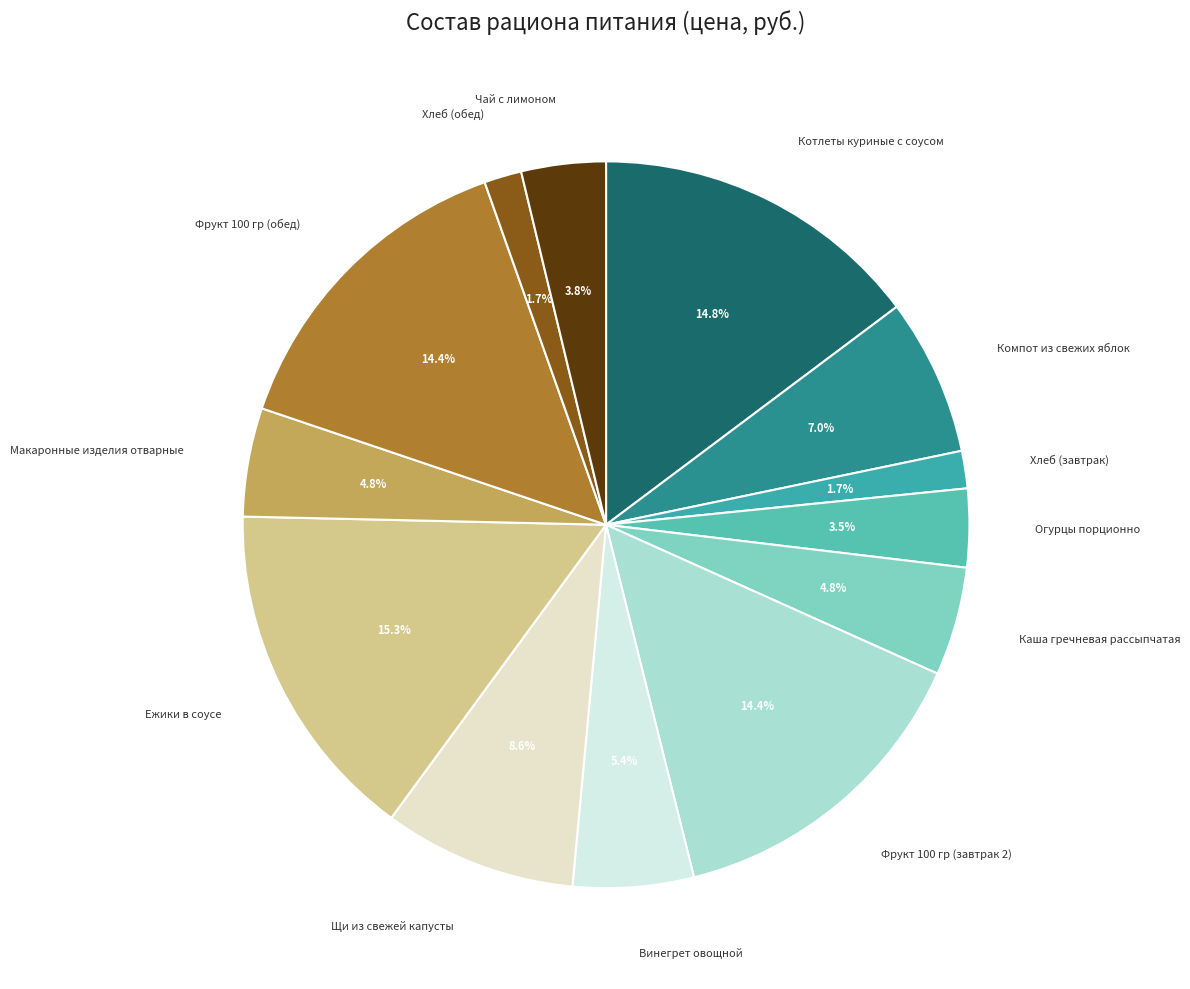

Which category has the biggest portion of the pie?

Ежики в соусе